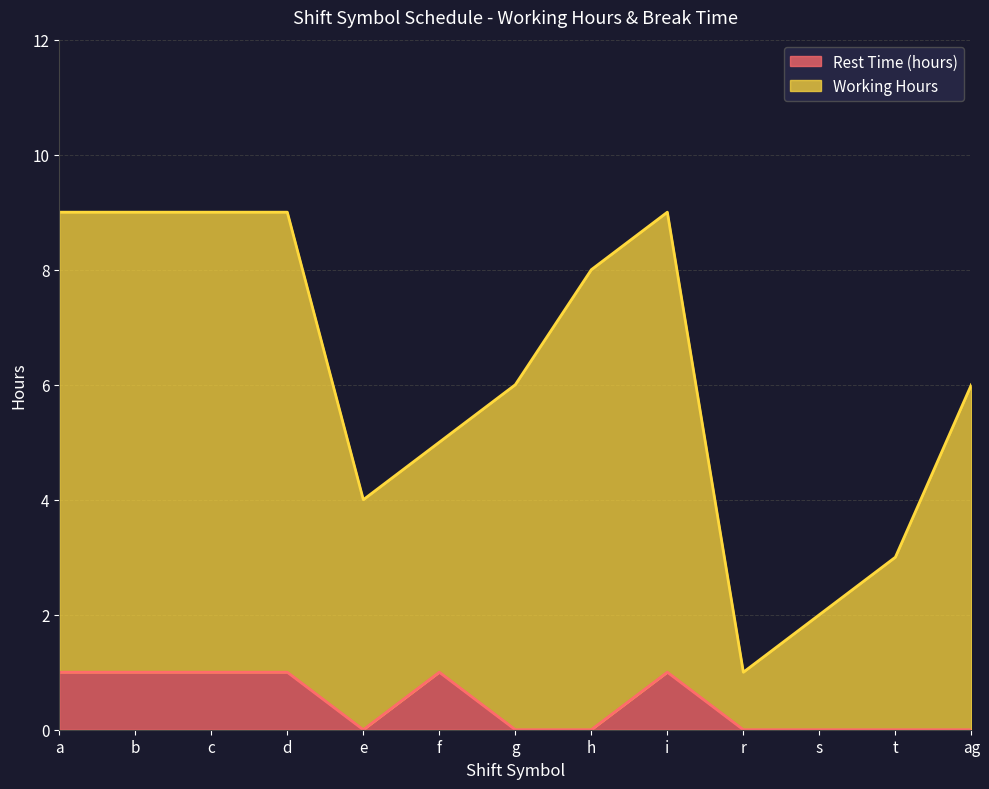

Reading left to right, list all the values displayed in this chart.

Rest Time (hours): 1.0	1.0	1.0	1.0	0.0	1.0	0.0	0.0	1.0	0.0	0.0	0.0	0.0
Working Hours: 9.0	9.0	9.0	9.0	4.0	5.0	6.0	8.0	9.0	1.0	2.0	3.0	6.0